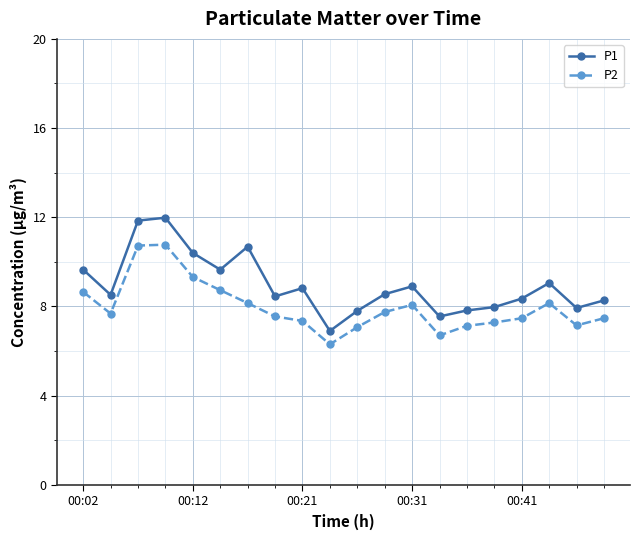

Does the chart have visible grid lines?

Yes